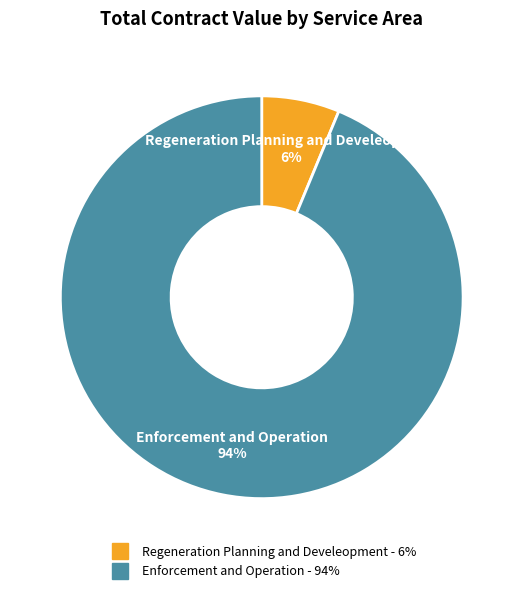

Which slice represents more than half of the pie?

Enforcement and Operation